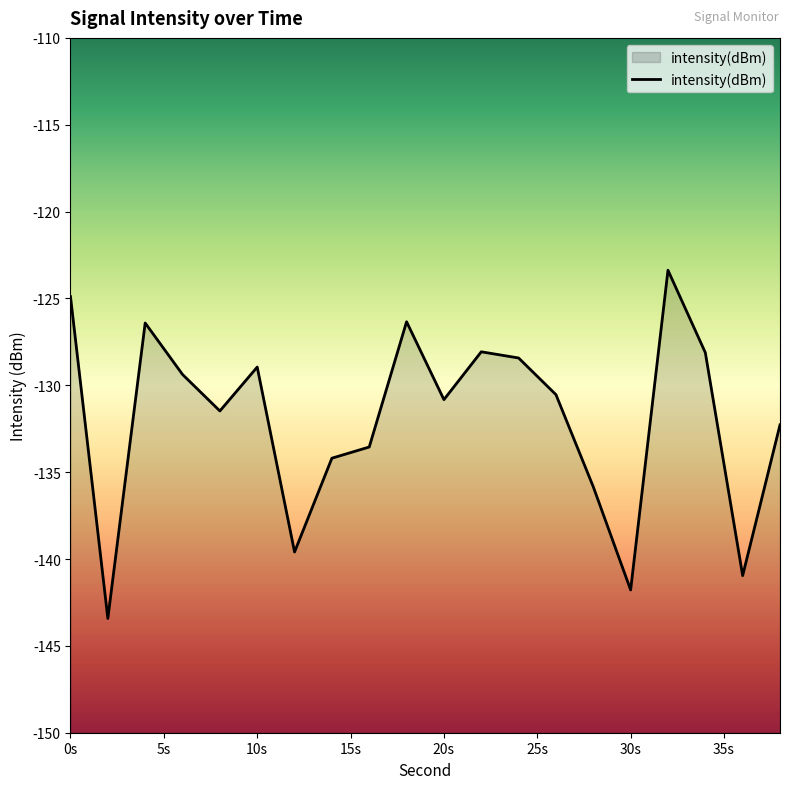

Where is the first local maximum?

4